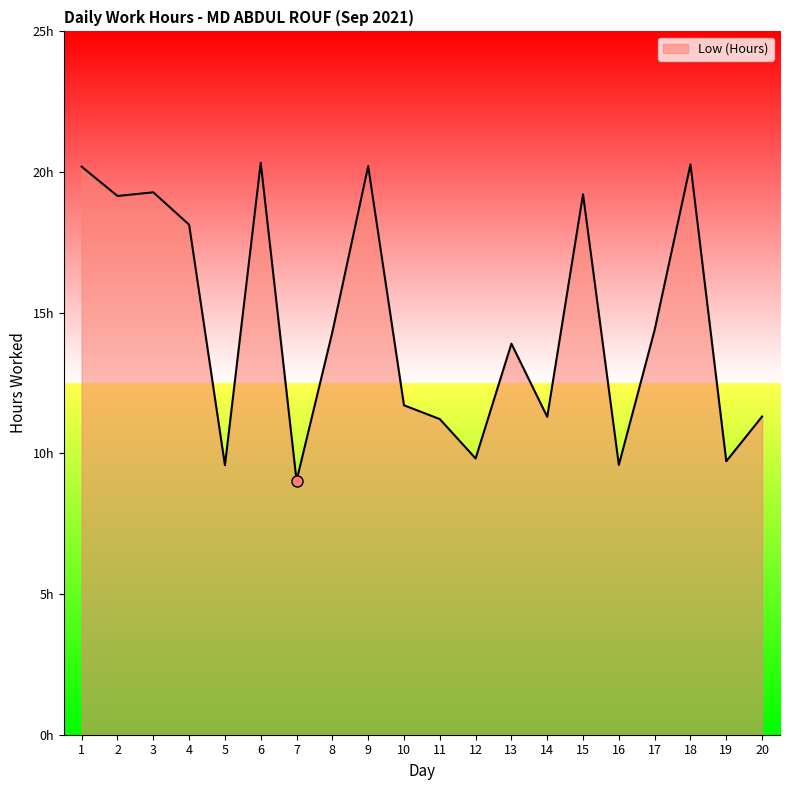

What is the maximum value shown in the chart?

20.3